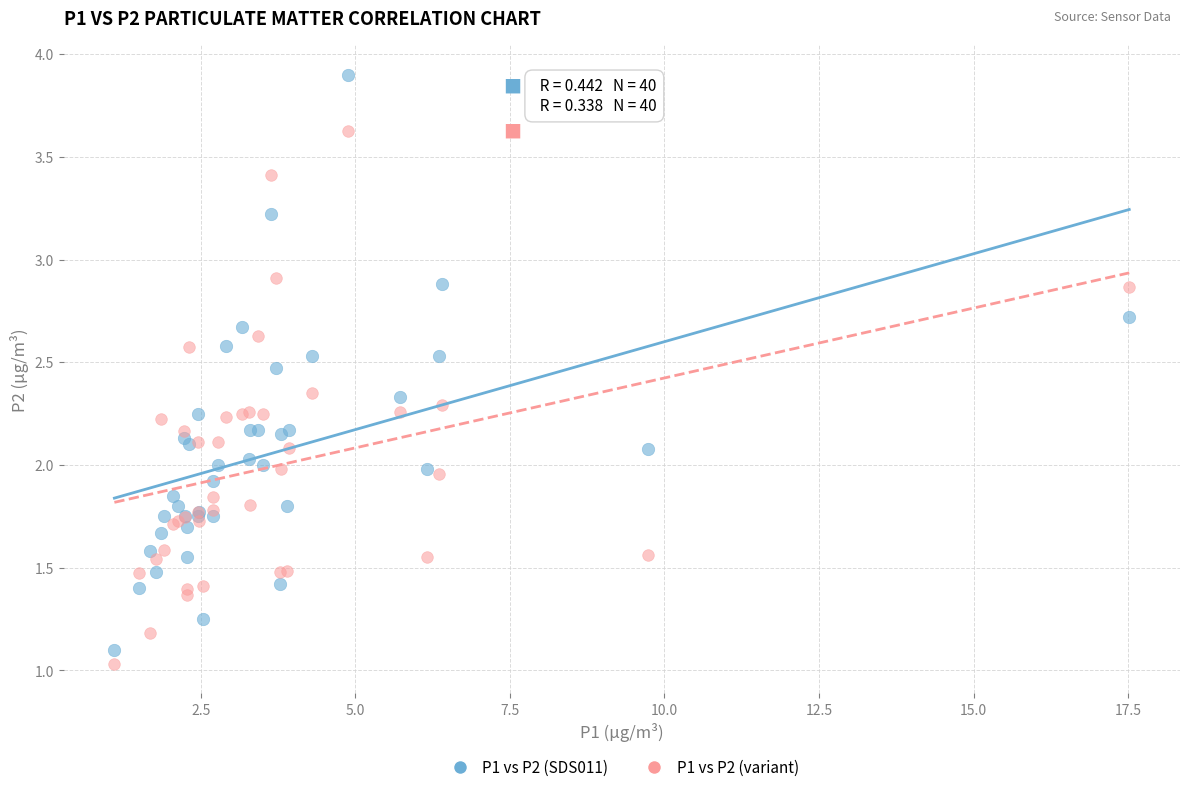

What is the X range (max minus min) for the scatter plot?

16.4